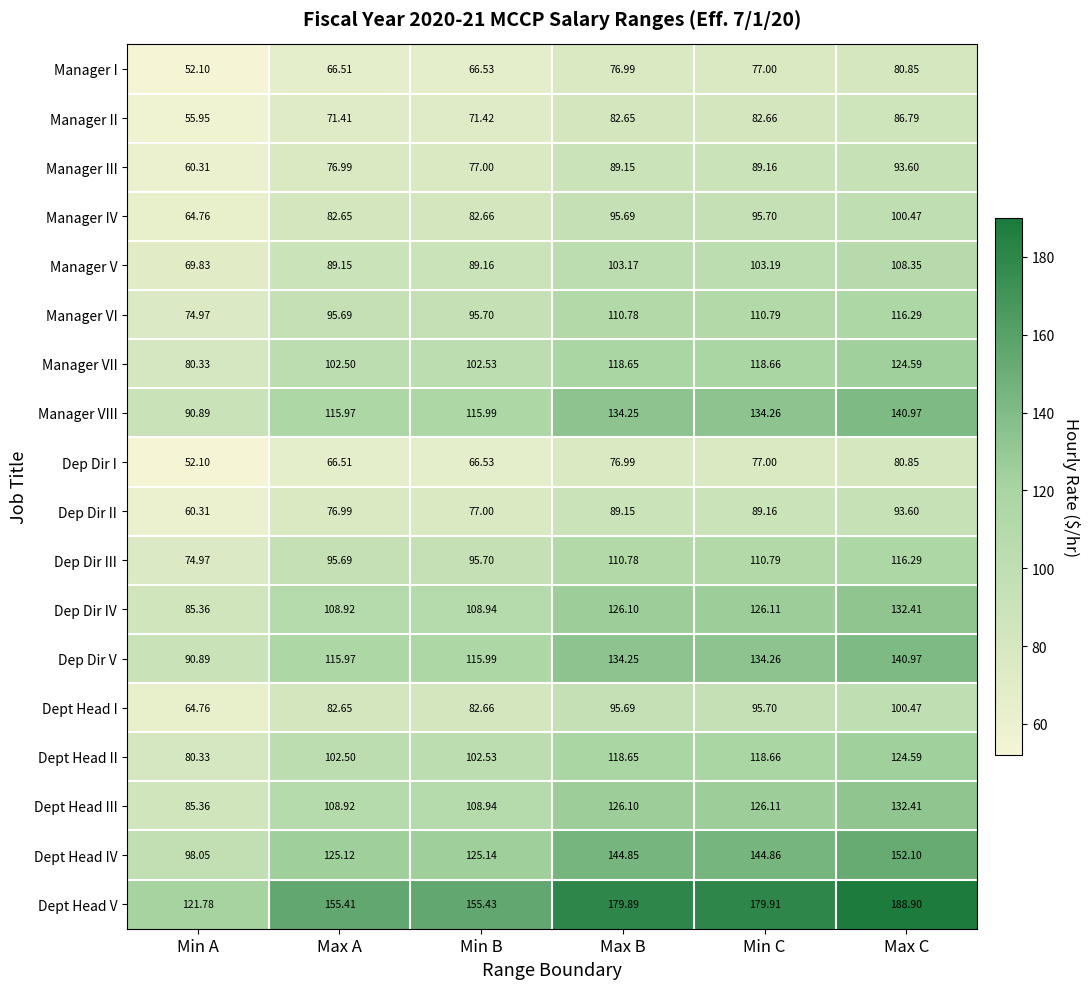

The Dep Dir V series shows 79.1 at Min C. True or false?

False